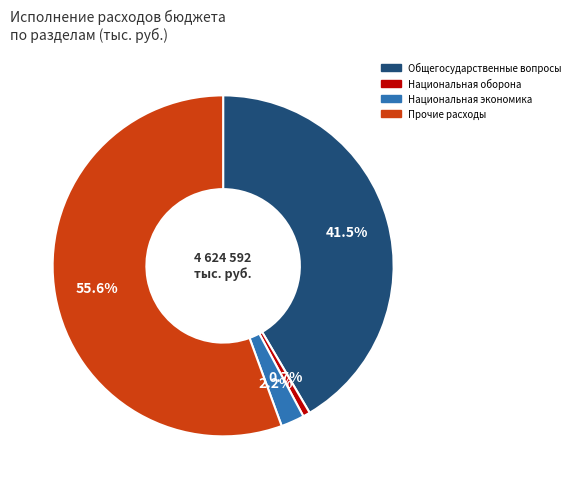

Is there a majority slice in this chart?

Yes